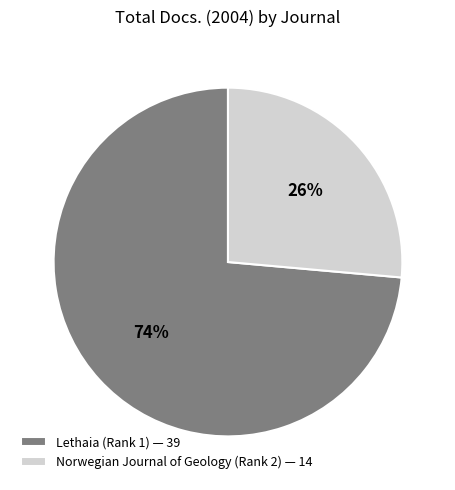

Is the sum of Norwegian Journal of Geology (Rank 2) and Lethaia (Rank 1) greater than half?

Yes